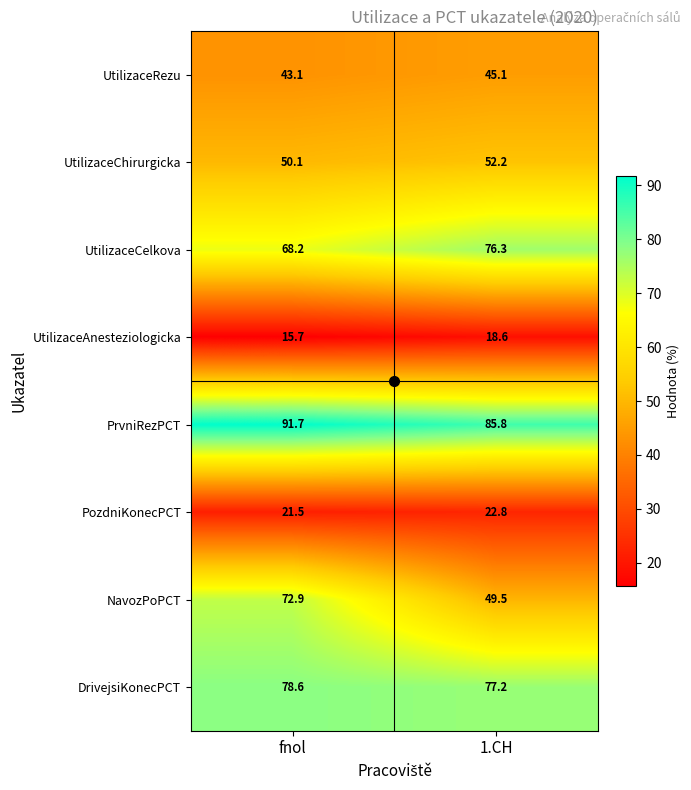

At which label does UtilizaceCelkova first exceed 76?

1.CH